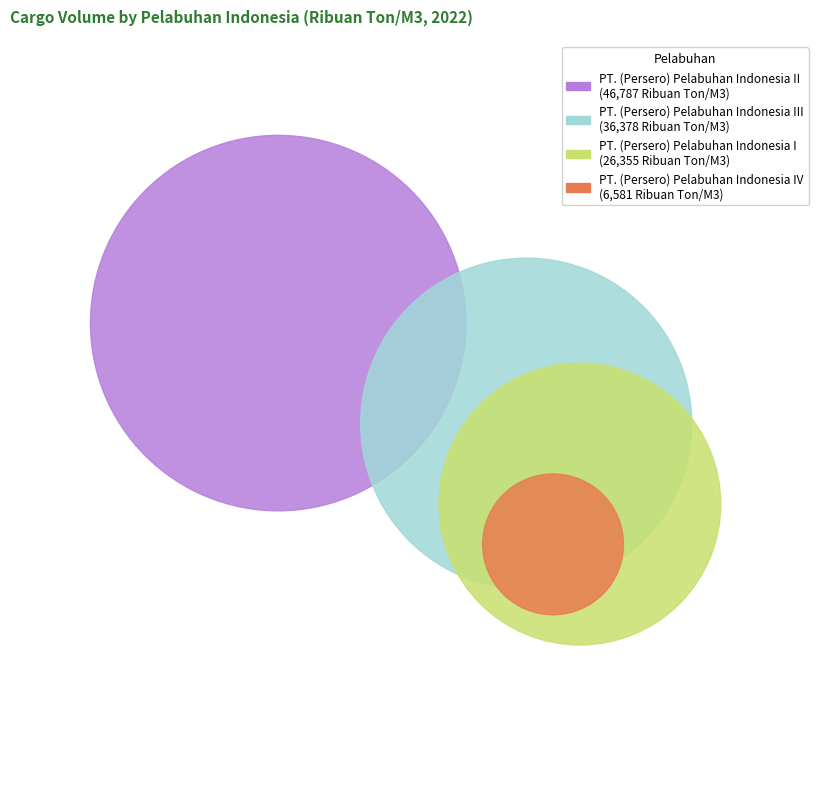

To the nearest percent, what percentage of the pie is PT. (Persero) Pelabuhan Indonesia IV?

6%